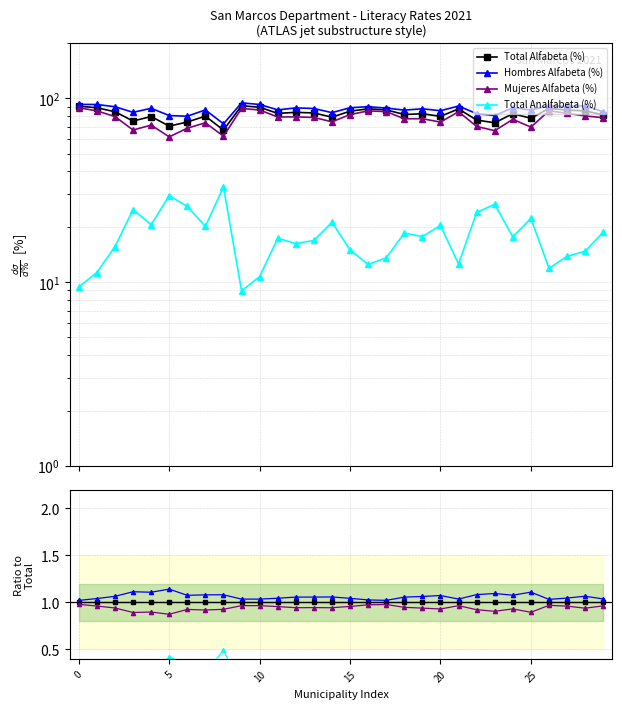

How many Hombres Alfabeta (%) values are between 1 and 2?

30